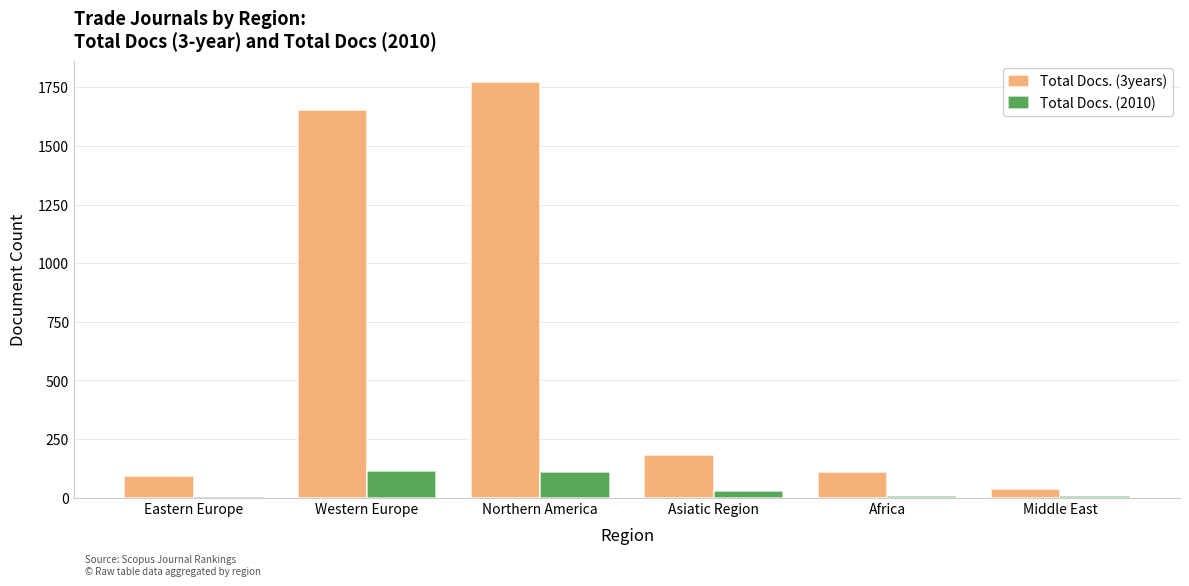

What is the sum of all Total Docs. (2010) values?

273